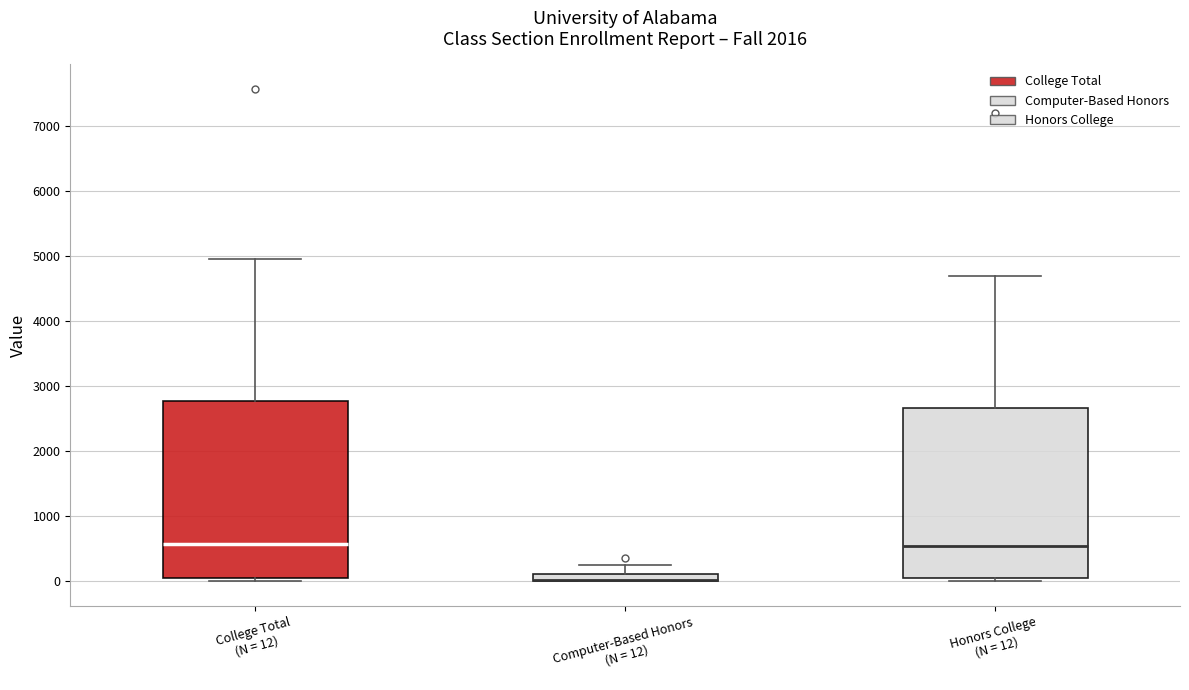

Comparing the boxes themselves (not the whiskers), which one is the tallest?

College Total (N = 12)